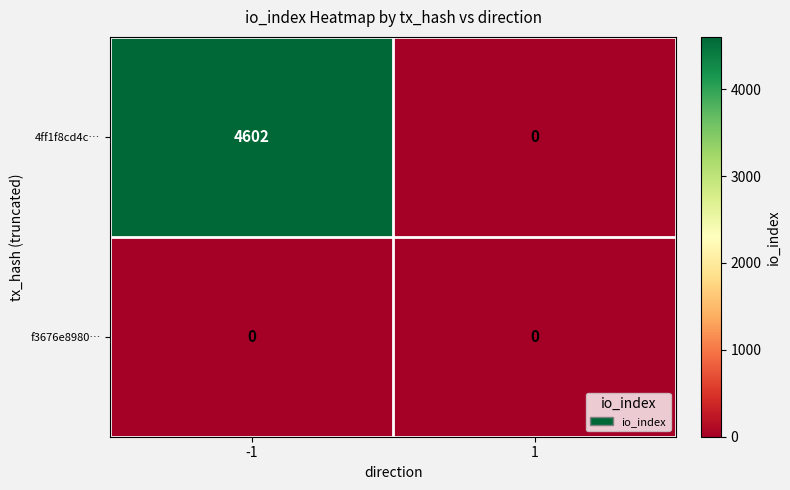

Reading left to right, extract all data points from this chart.

4ff1f8cd4c…: -1=4602	1=0
f3676e8980…: -1=0	1=0